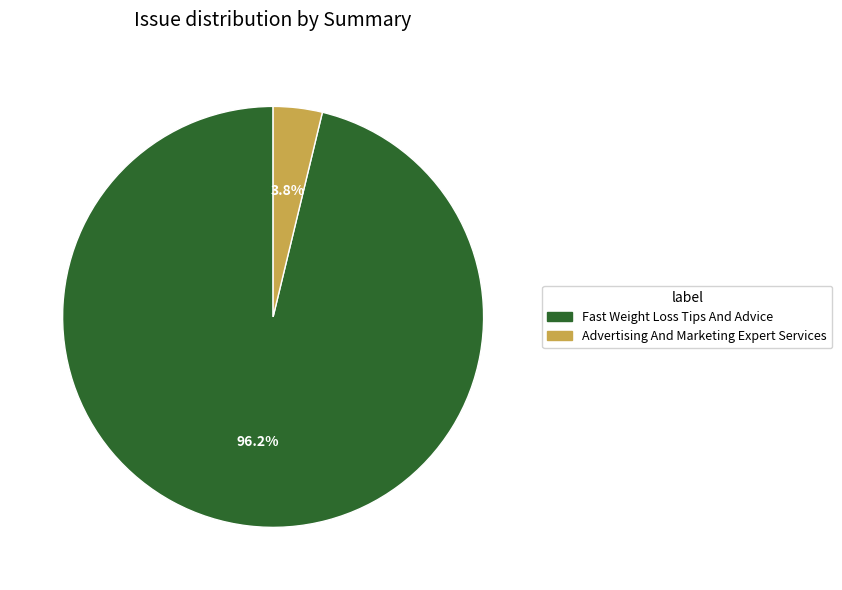

Rank the categories by value from highest to lowest.

Fast Weight Loss Tips And Advice, Advertising And Marketing Expert Services